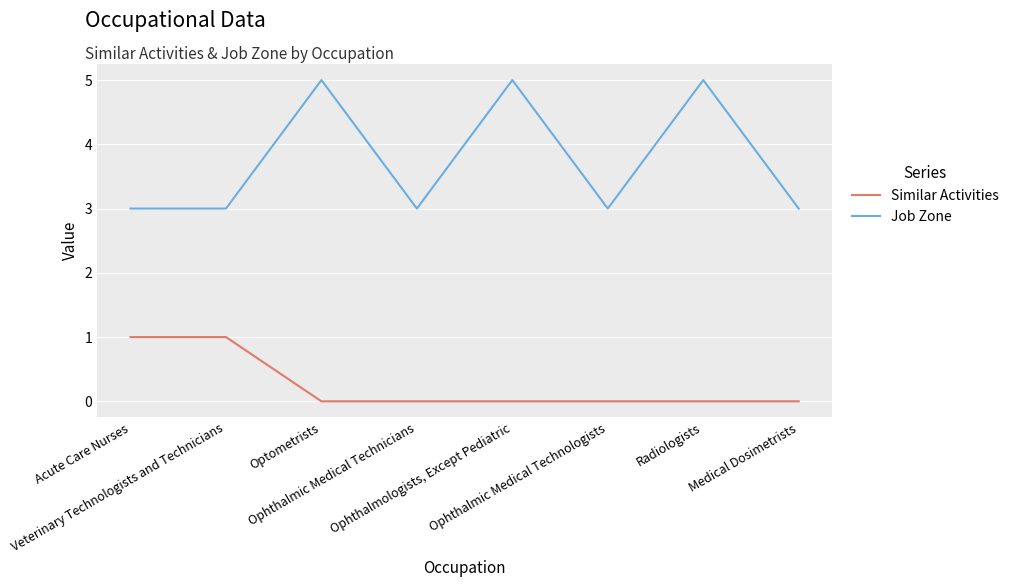

What is the sum of the Similar Activities values at Medical Dosimetrists and Veterinary Technologists and Technicians?

1